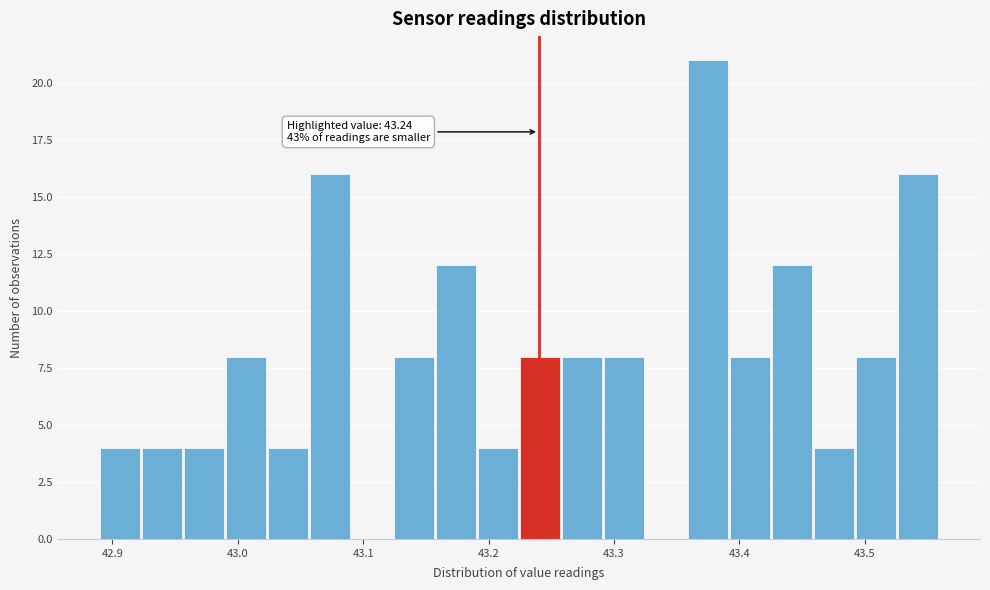

Read against the x-axis, roughly where is the centre of the tallest bar?

43.37